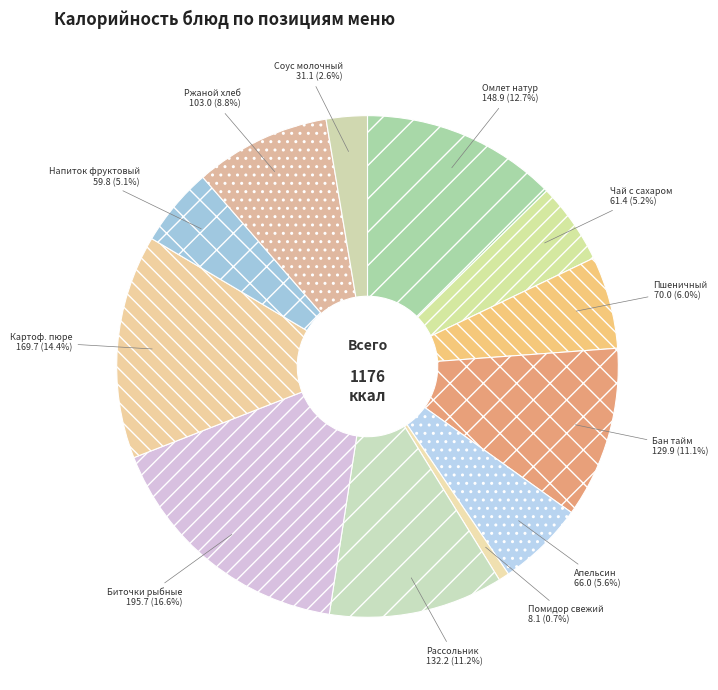

Is it true that Биточки рыбные is 10% of the pie?

False